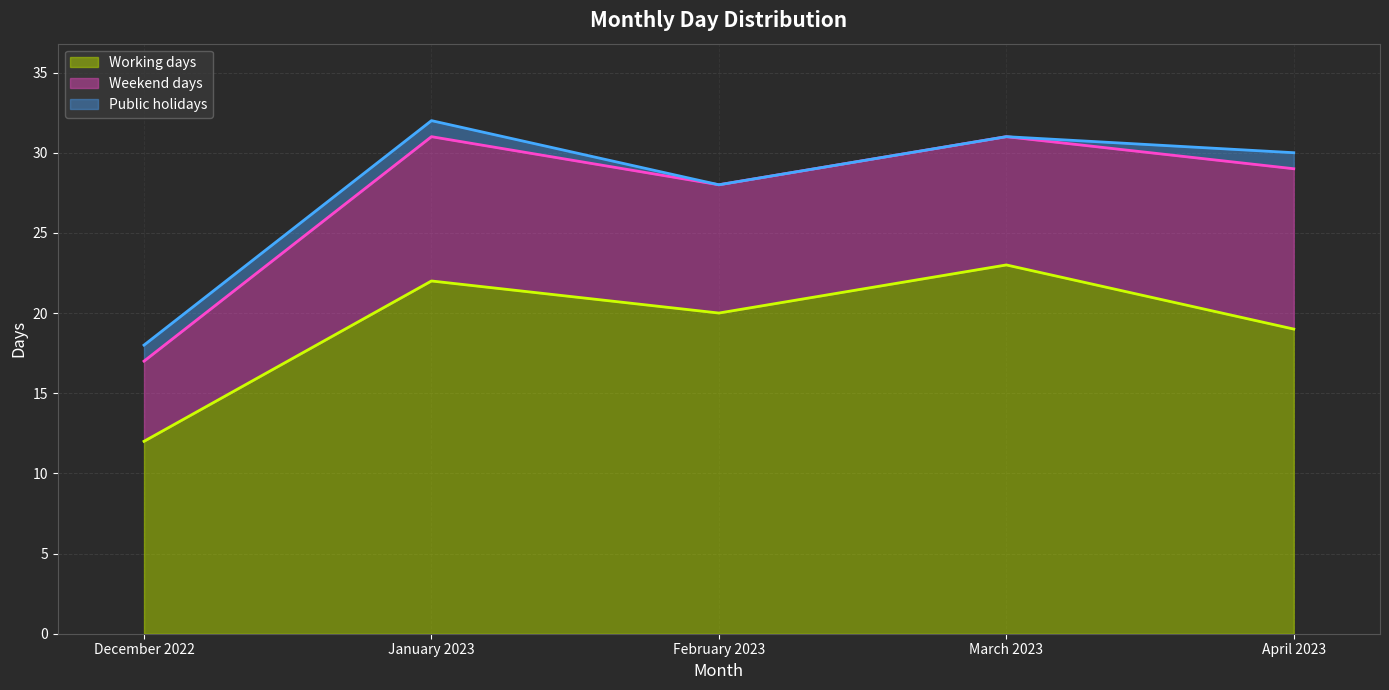

Count the Public holidays values in the range 0 to 1.

5